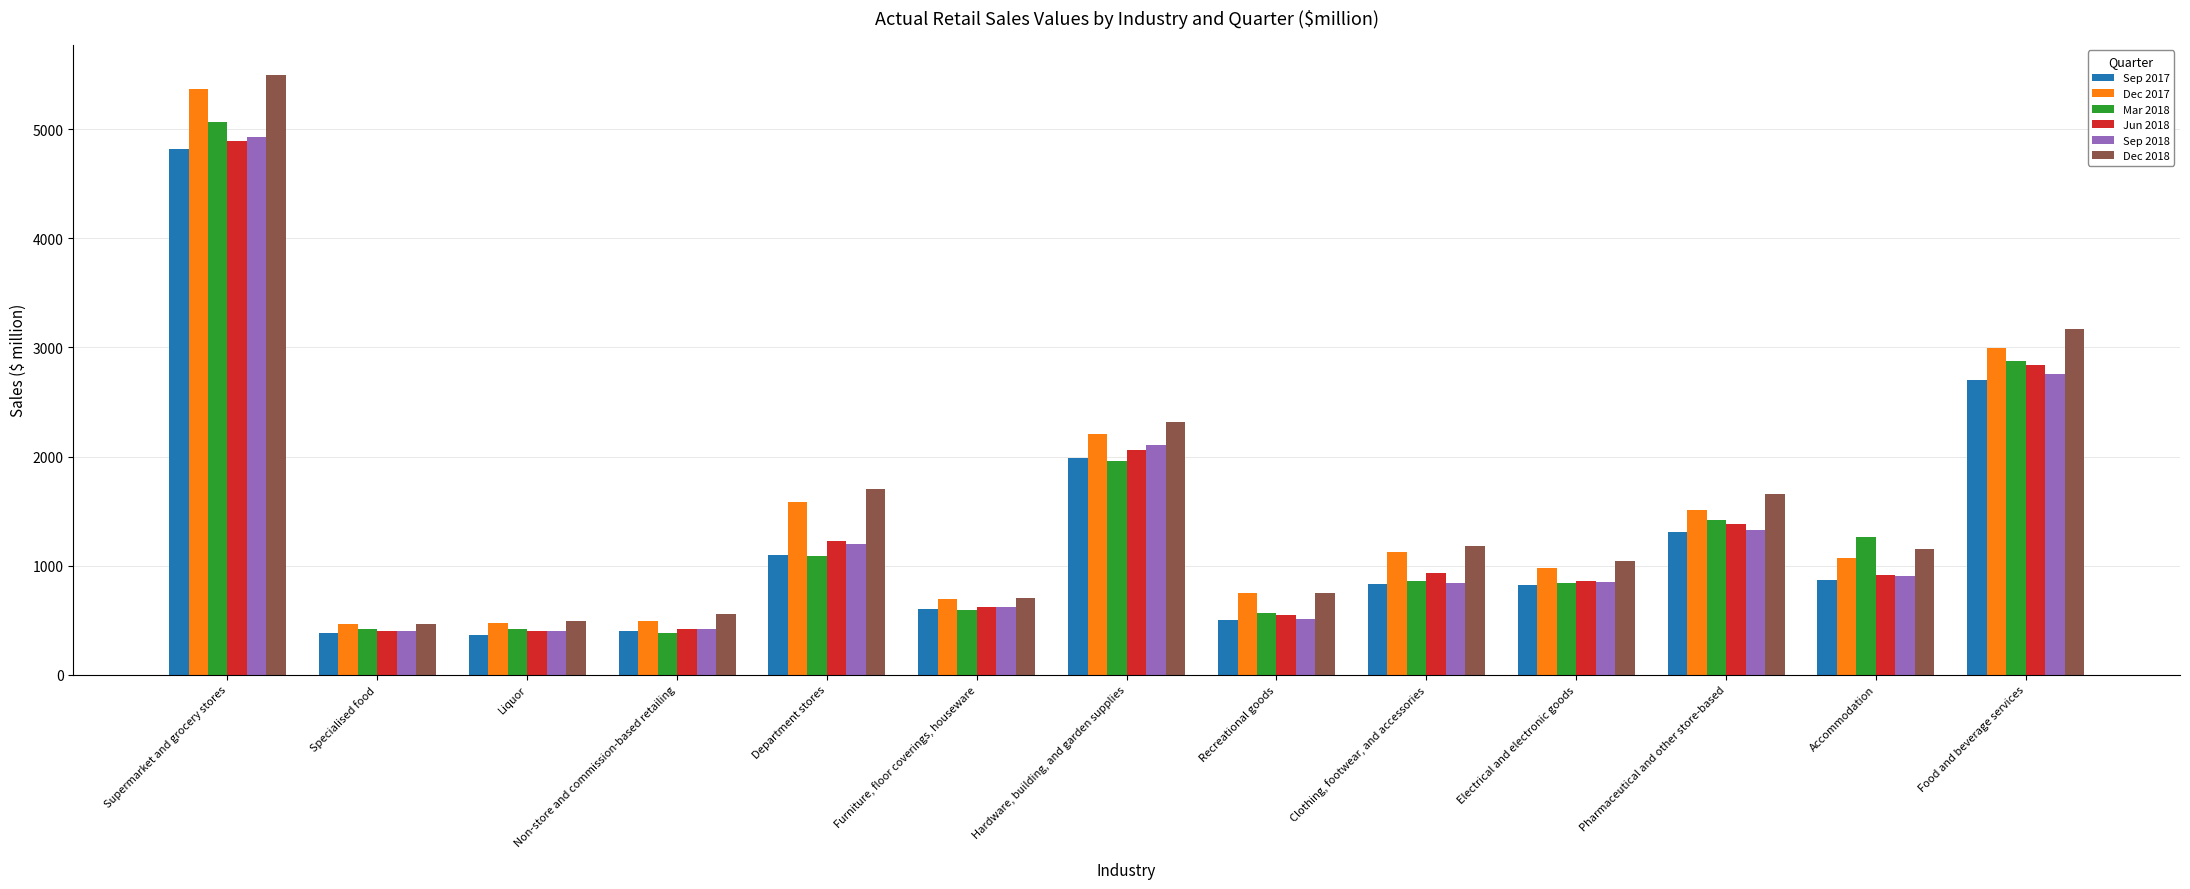

What is the sum of the Sep 2017 values at Non-store and commission-based retailing and Pharmaceutical and other store-based?

1706